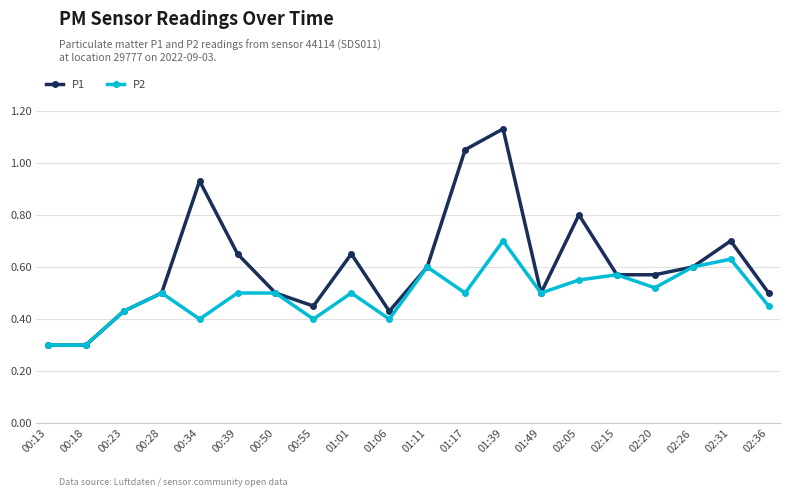

Which series has the largest range (max minus min)?

P1